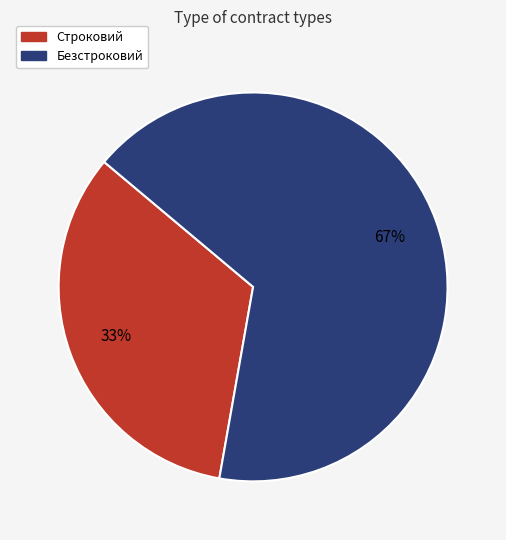

How many slices are in this pie chart?

2